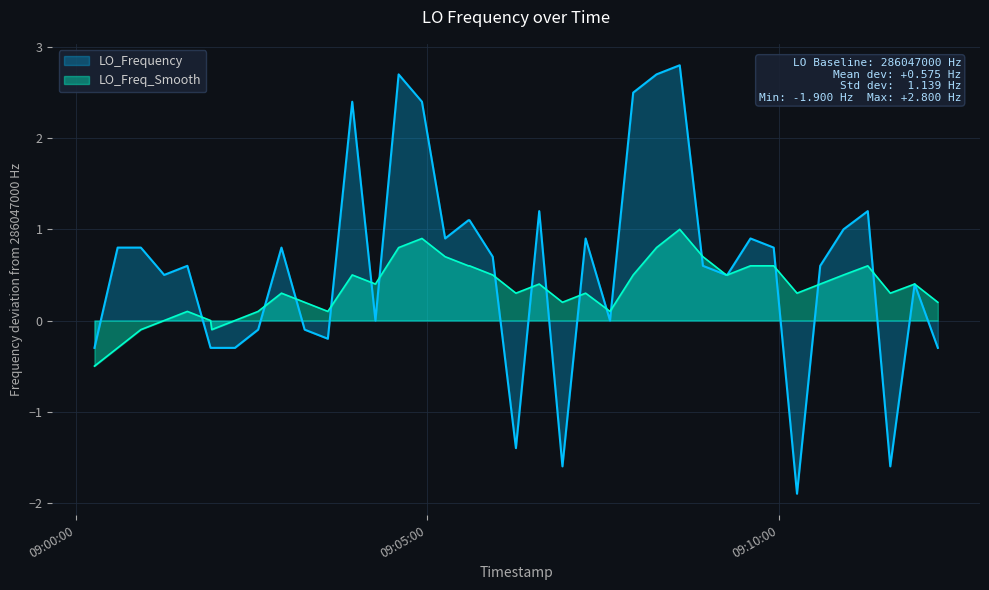

Rank the series by their maximum value, from lowest to highest.

LO_Freq_Smooth, LO_Frequency